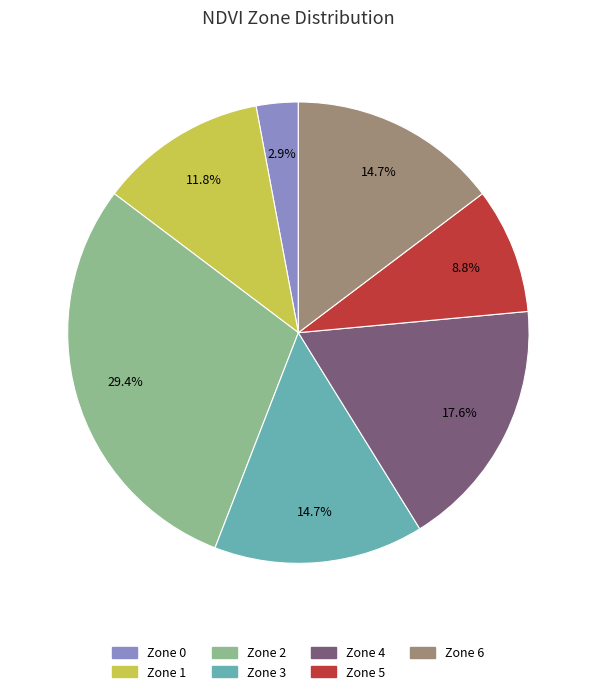

To the nearest percent, what is the combined percentage of Zone 3 and Zone 6?

29%